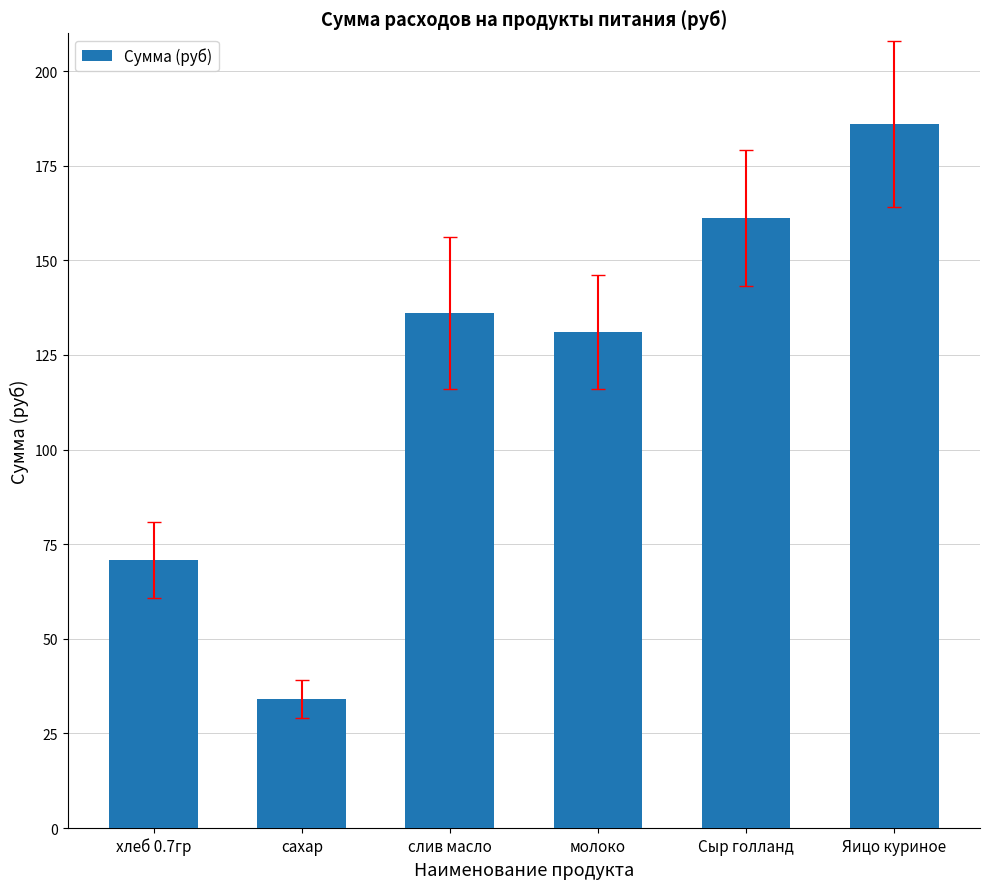

How many bars are there in total?

6